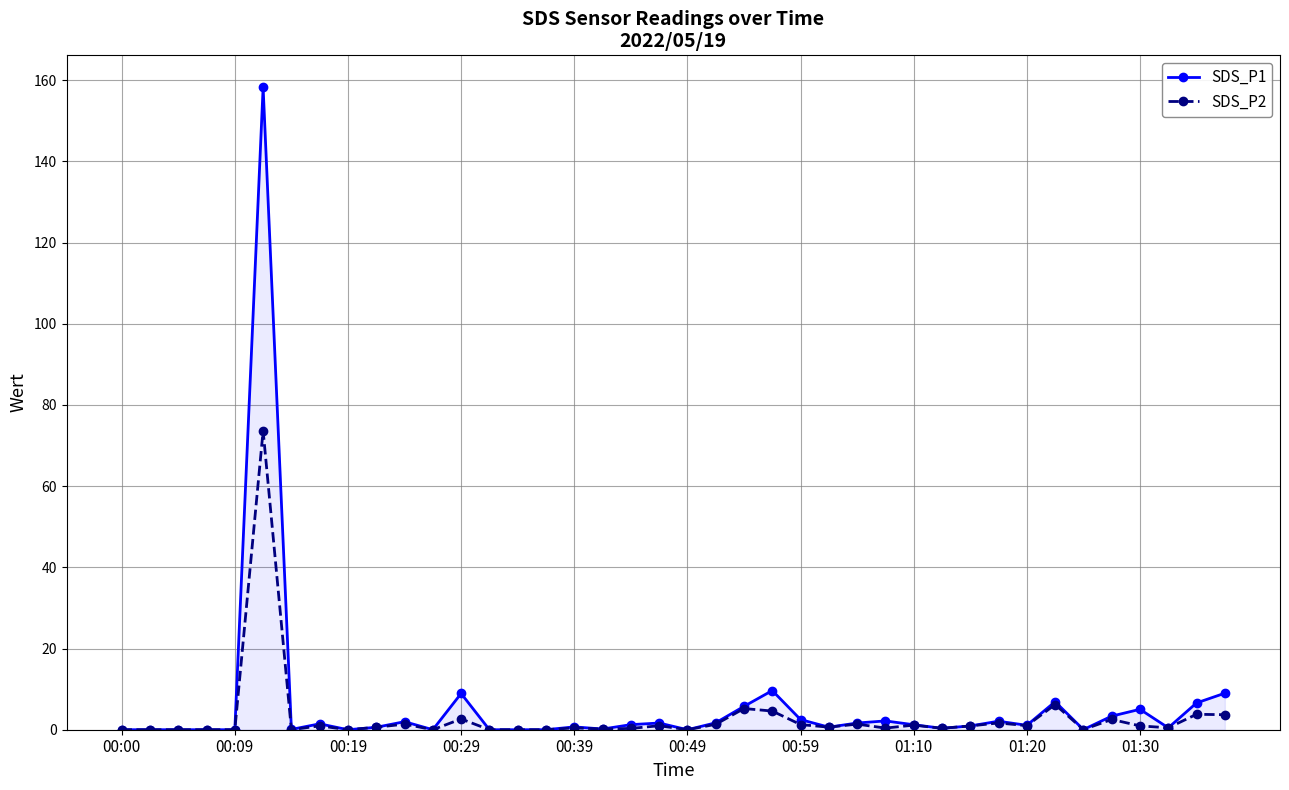

True or false: SDS_P1 has more than 2 points higher than both neighbors.

True